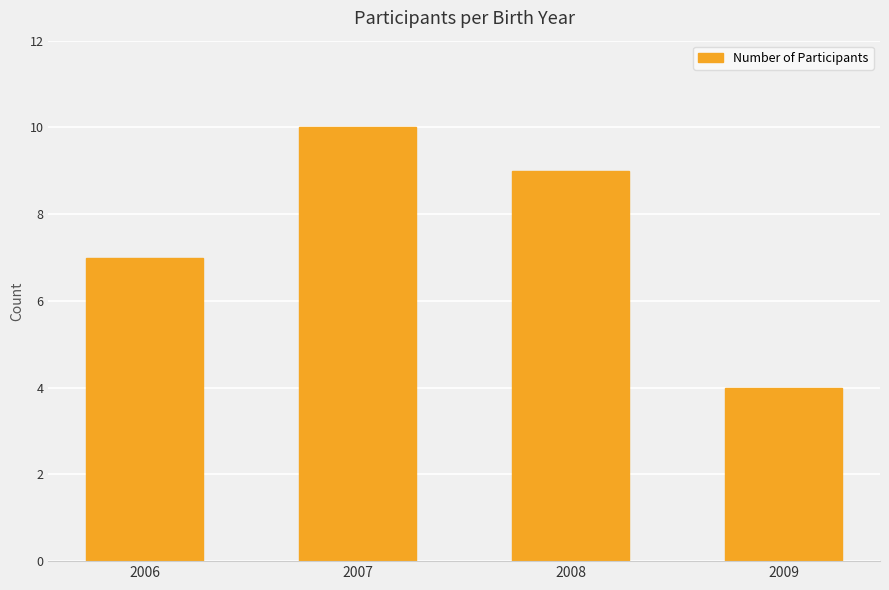

Reading right to left, transcribe all the data shown in this chart.

4	9	10	7